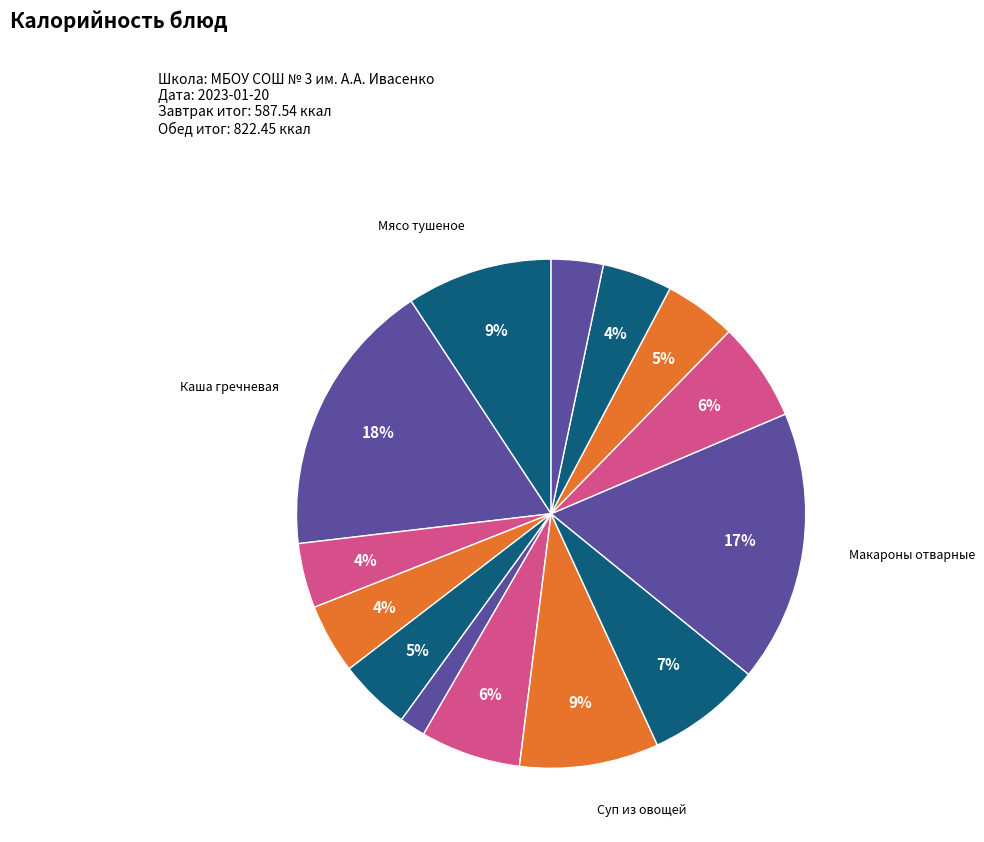

Which category has the biggest portion of the pie?

Каша гречневая